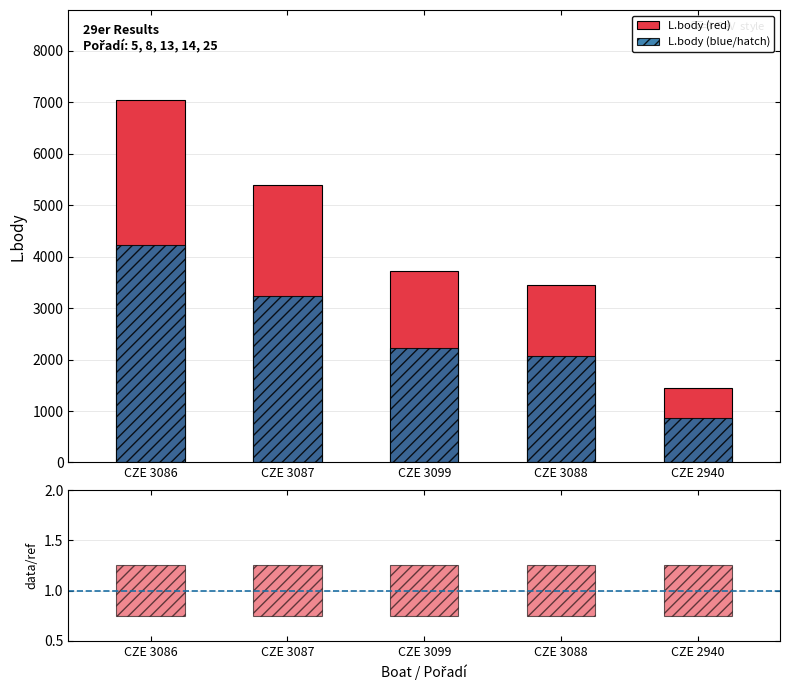

Between CZE 3087 and CZE 2940, which is larger?

CZE 3087